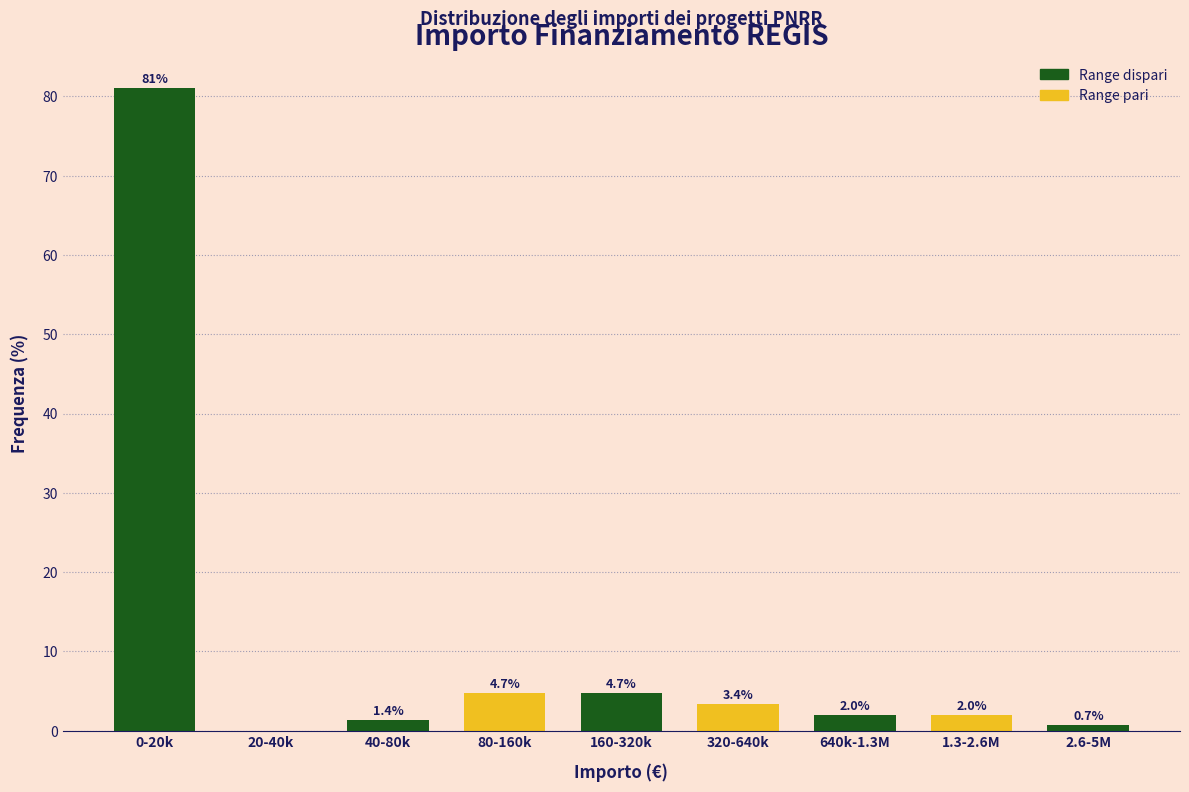

Reading left to right, transcribe all the data shown in this chart.

0-20k=81.1	20-40k=0.0	40-80k=1.4	80-160k=4.7	160-320k=4.7	320-640k=3.4	640k-1.3M=2.0	1.3-2.6M=2.0	2.6-5M=0.7